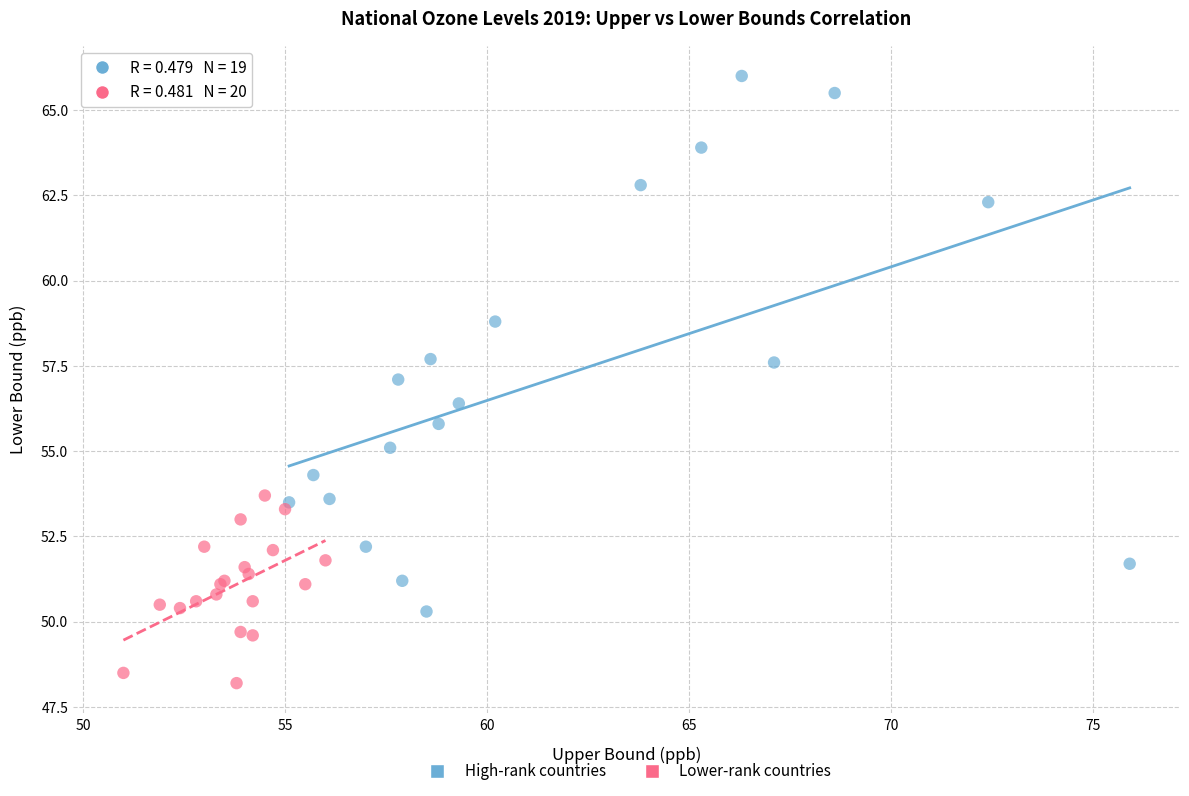

Which series has the largest Y range (max minus min)?

High-rank countries